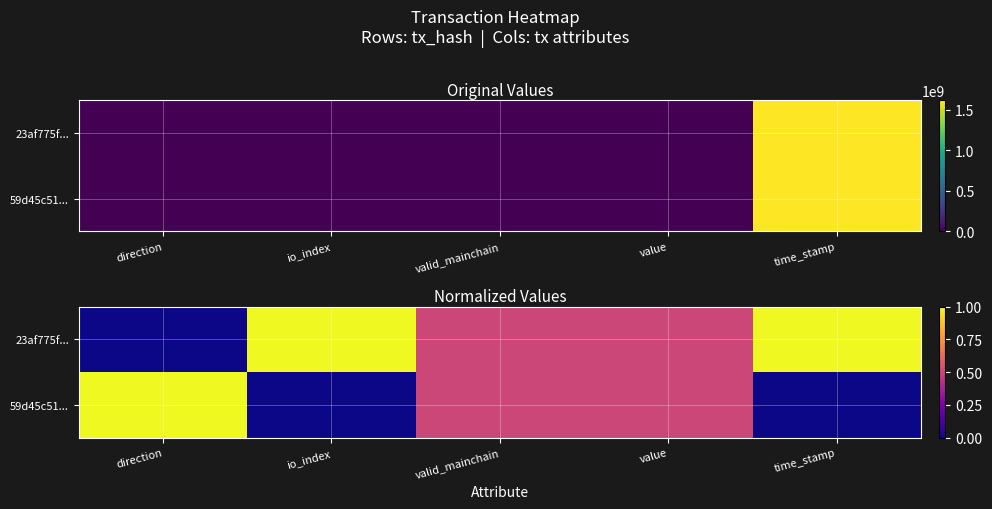

Rank the series by their maximum value, from highest to lowest.

23af775f..., 59d45c51...